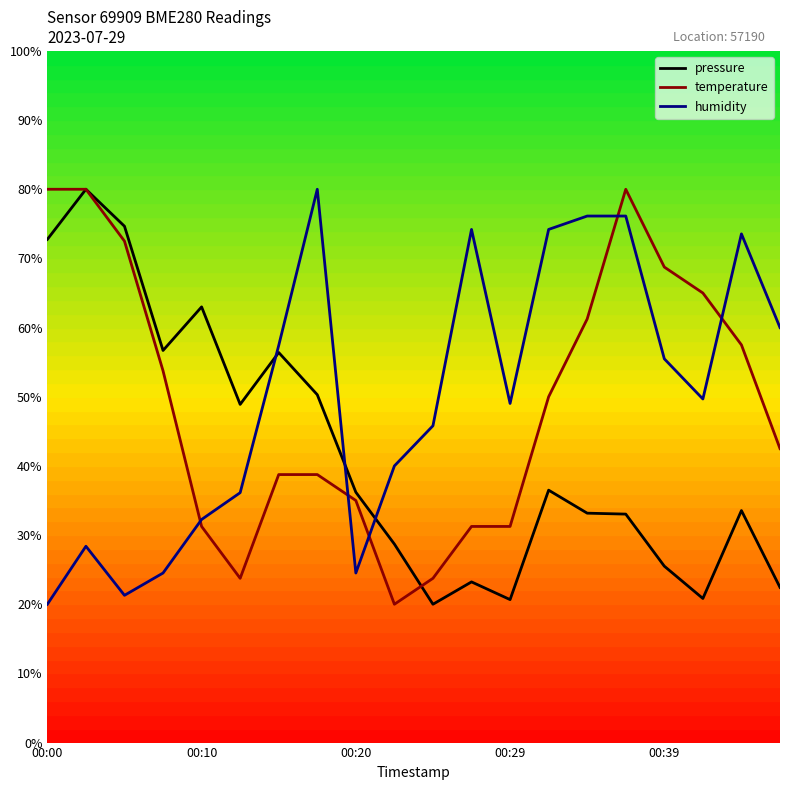

What are all the series names shown in the legend?

pressure, temperature, humidity